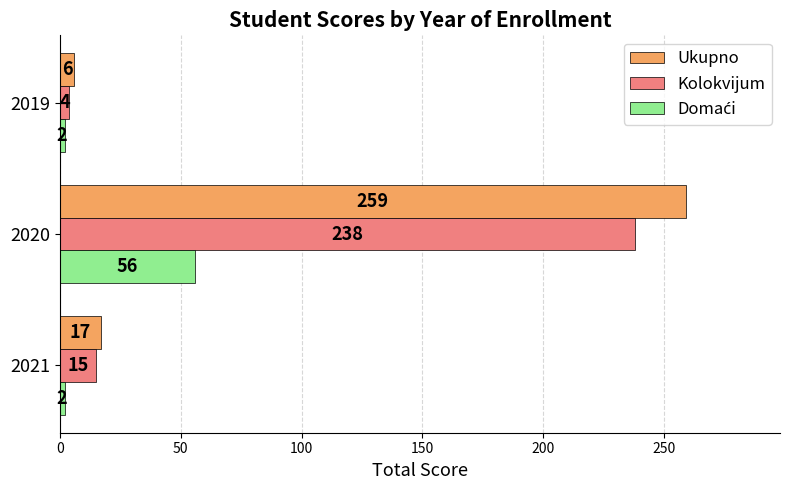

What is the maximum value for Kolokvijum?

238